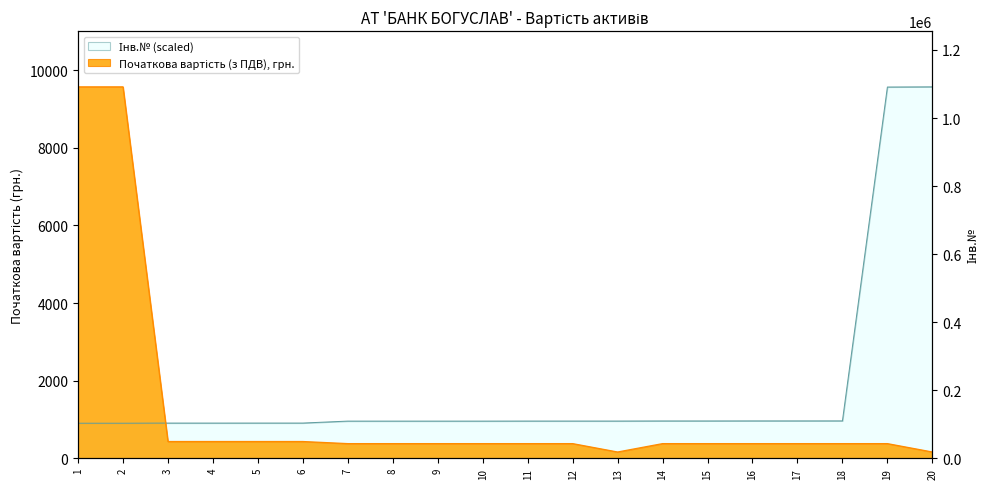

At which label is Початкова вартість (з ПДВ), грн. closest to 4866?

3